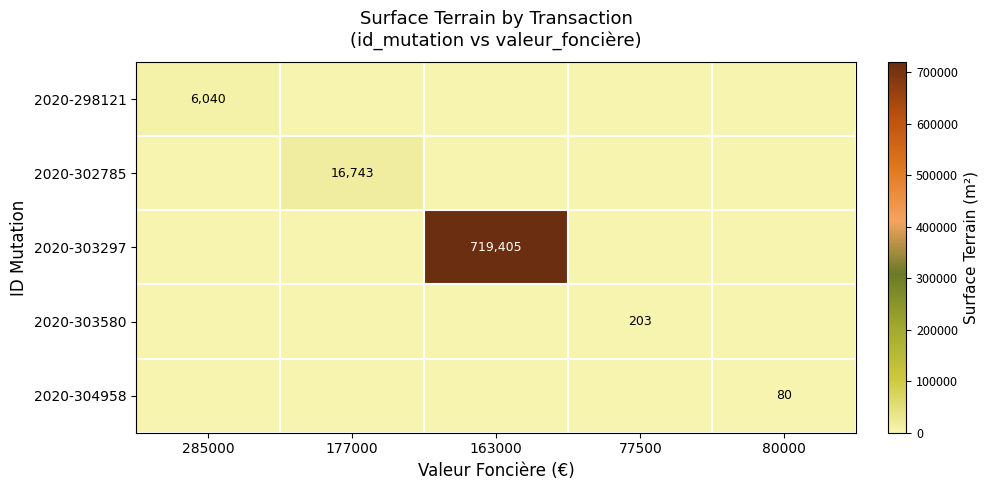

True or false: 2020-303580 has a value of 43 at 77500.

False